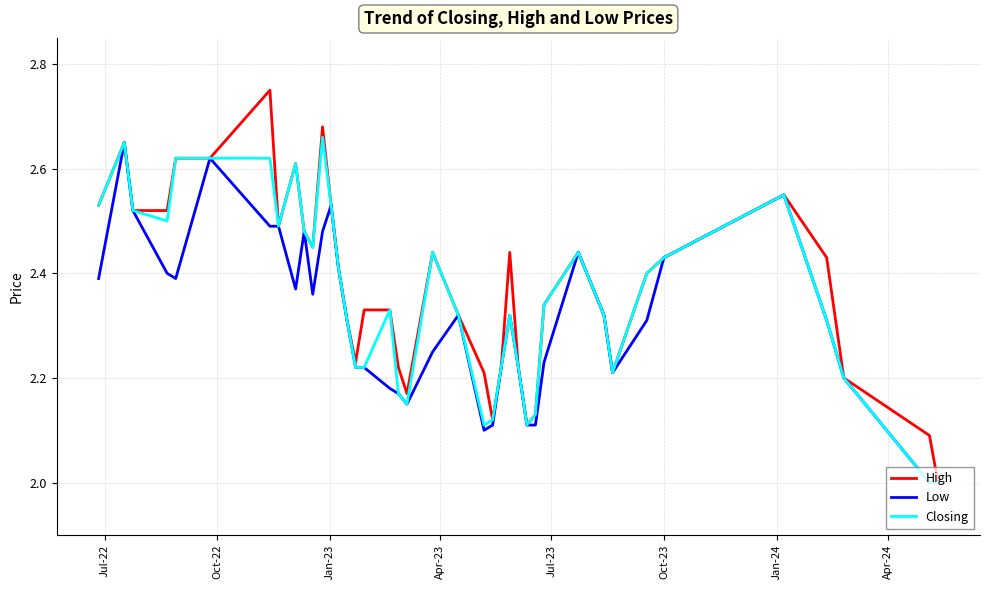

Which series has the widest spread of values?

High